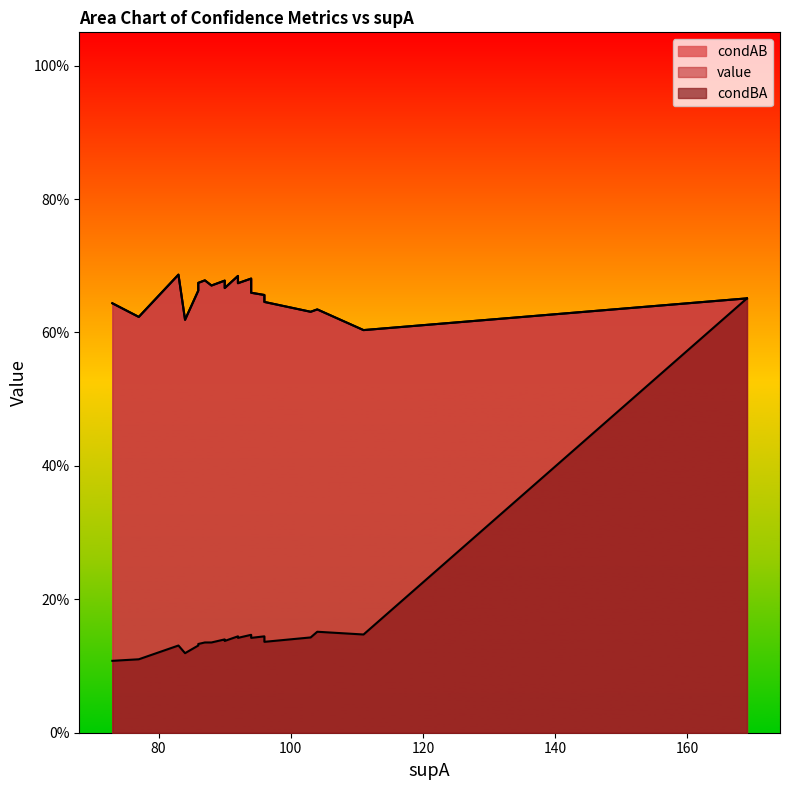

What is the sum of the condAB values at 10 and 7?

1.3